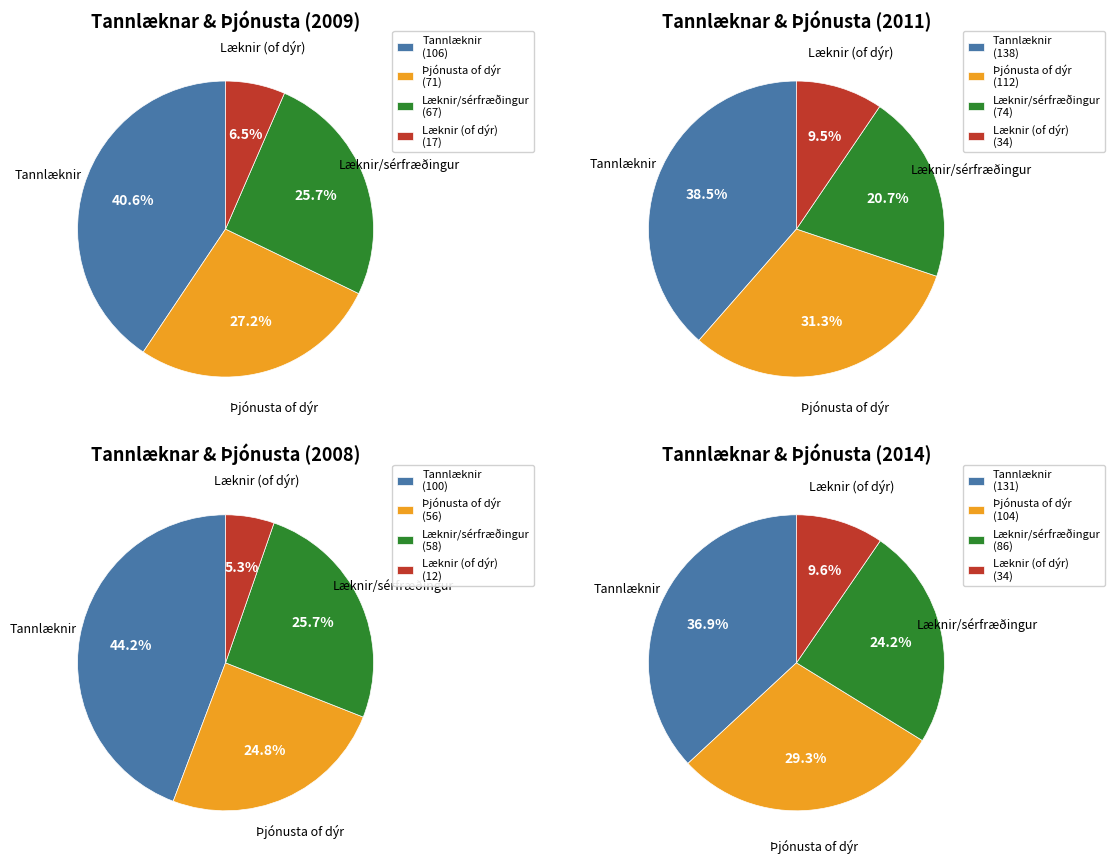

True or false: 2008 accounts for 13% of the total.

False